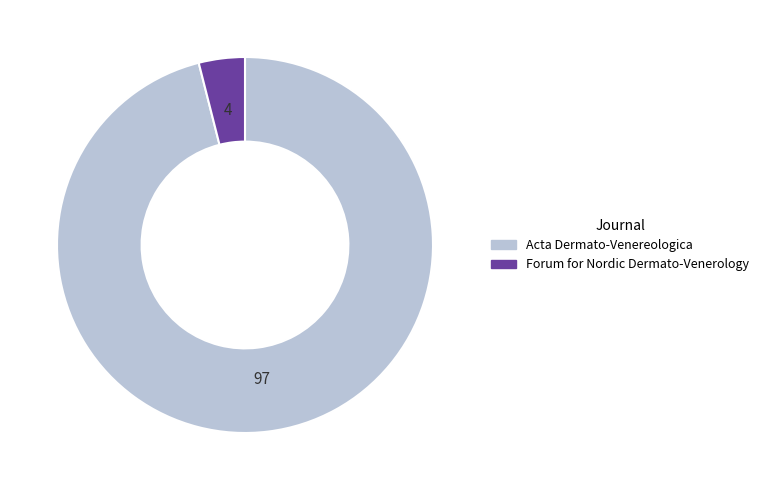

Is it true that Forum for Nordic Dermato-Venerology is 4% of the pie?

True